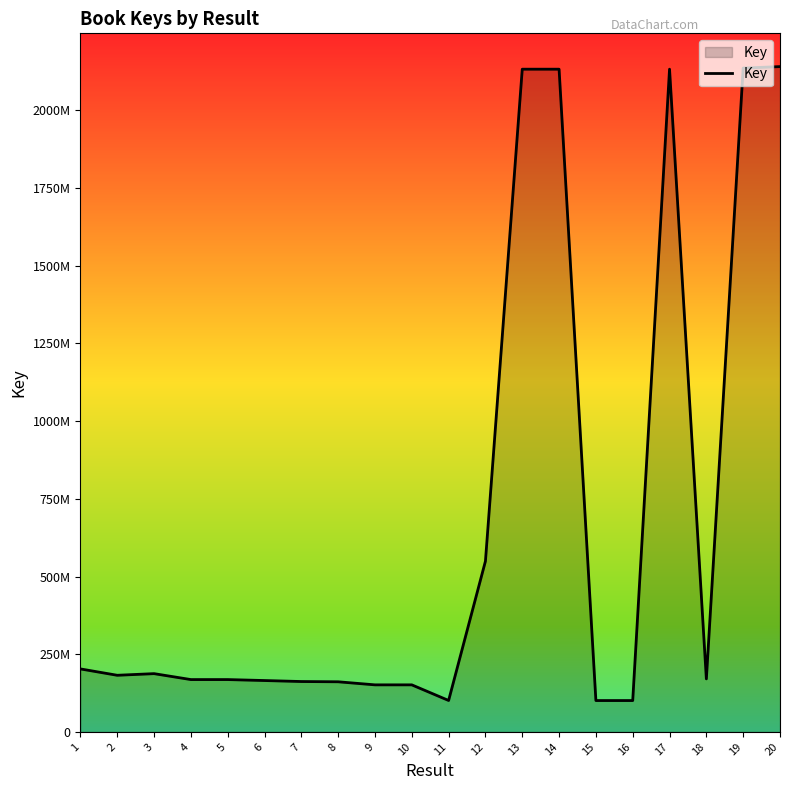

At which category does the data reach its first local peak?

3